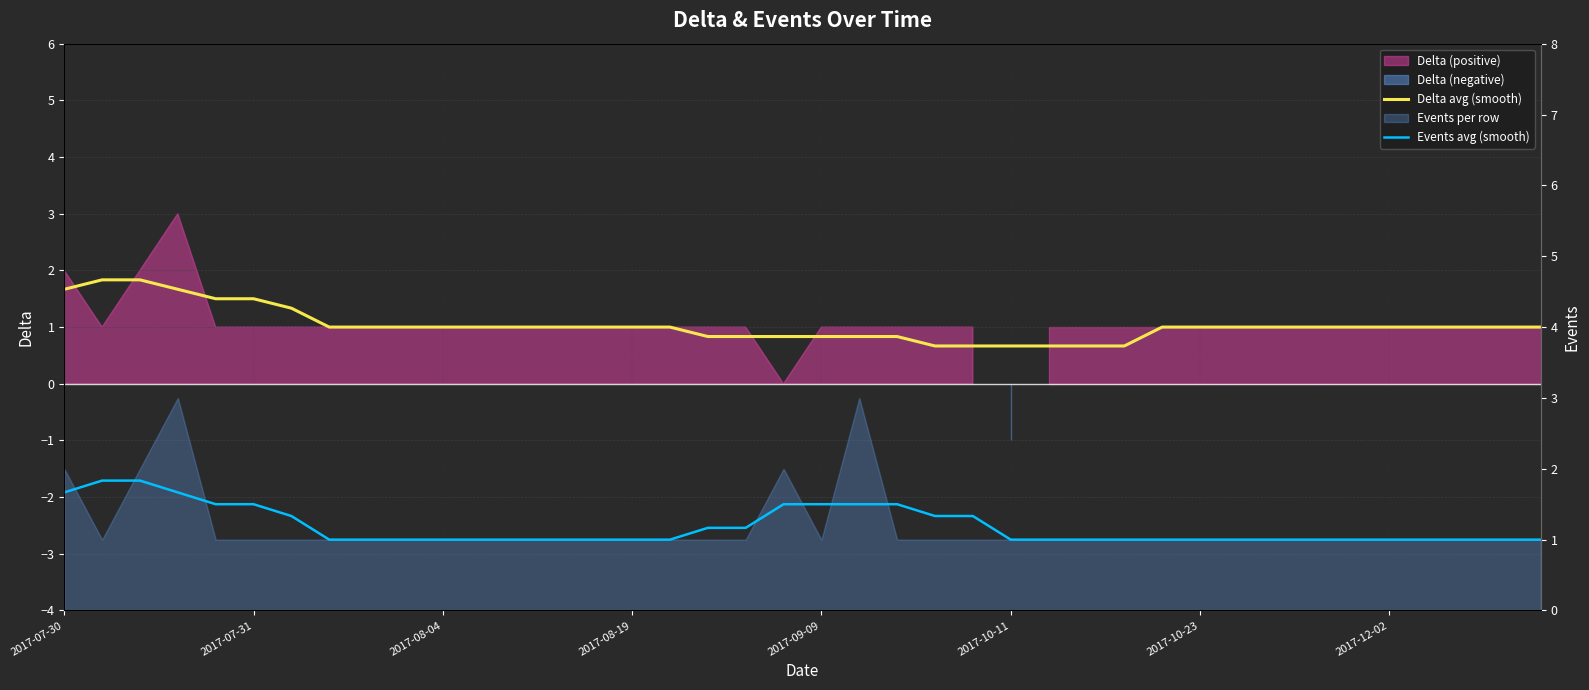

Rank the series at 2017-09-09 from highest to lowest value.

Events avg (smooth), Delta avg (smooth)